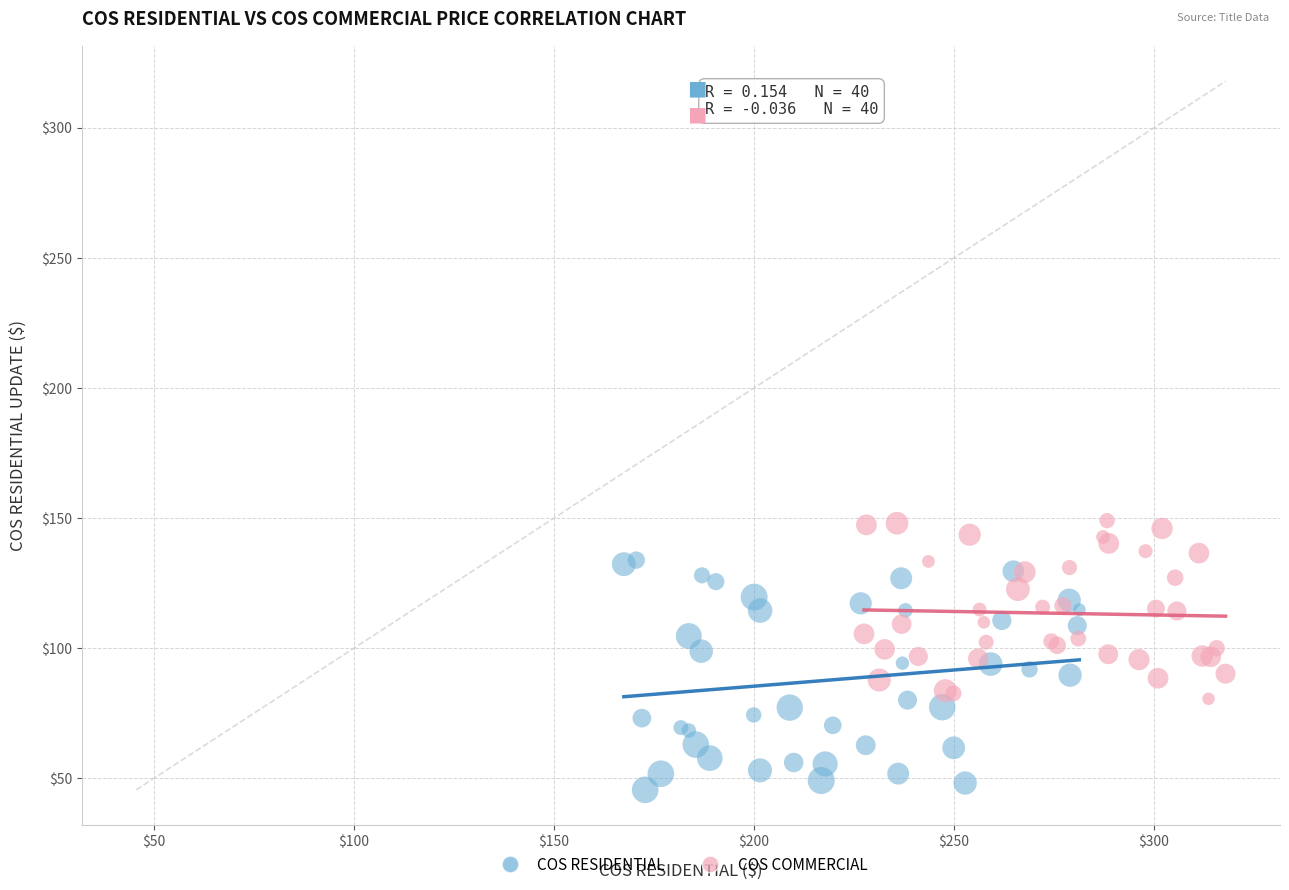

Which series contains the highest Y value?

COS COMMERCIAL